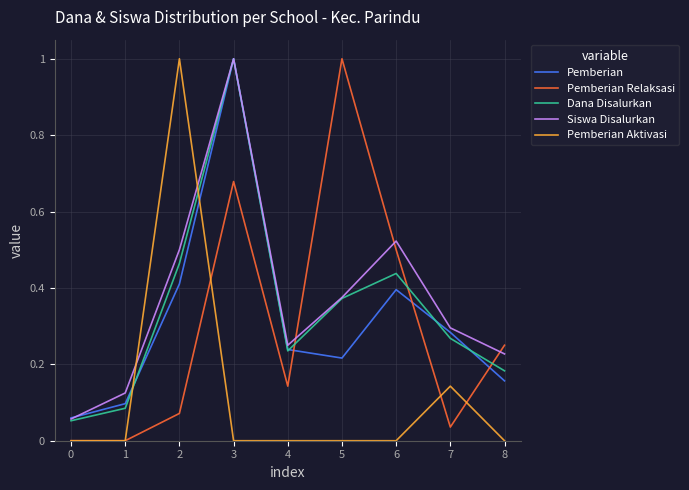

Which series ends up on top after the final intersection of Pemberian Aktivasi and Pemberian?

Pemberian